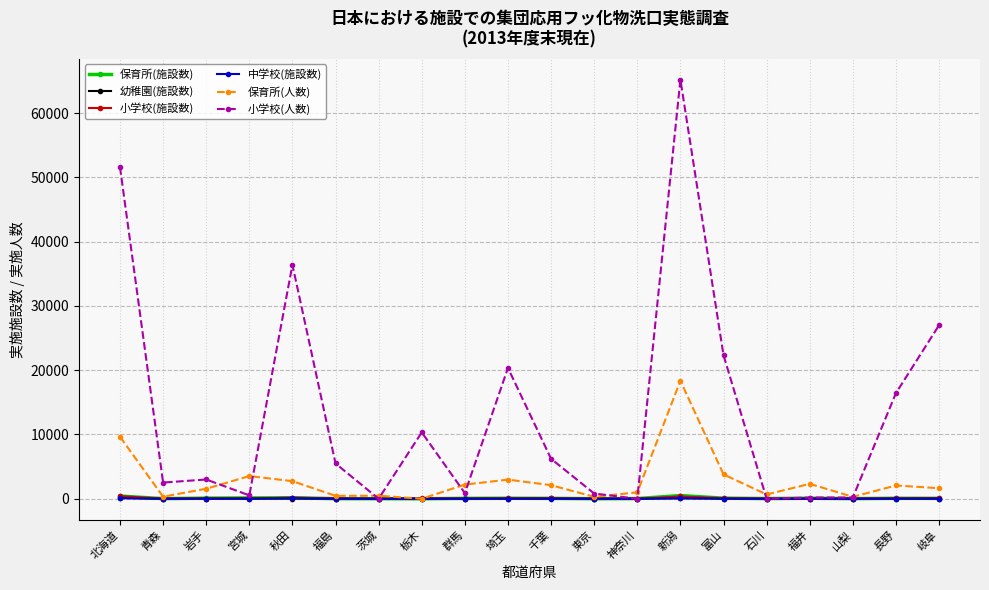

How many lines are shown in the chart?

6